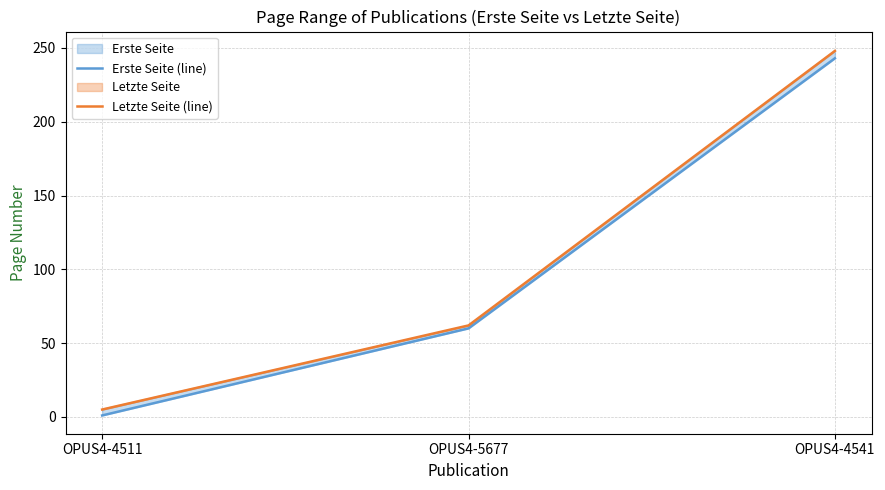

Is the value of Erste Seite (line) at OPUS4-5677 greater than the value of Letzte Seite (line) at OPUS4-5677?

No